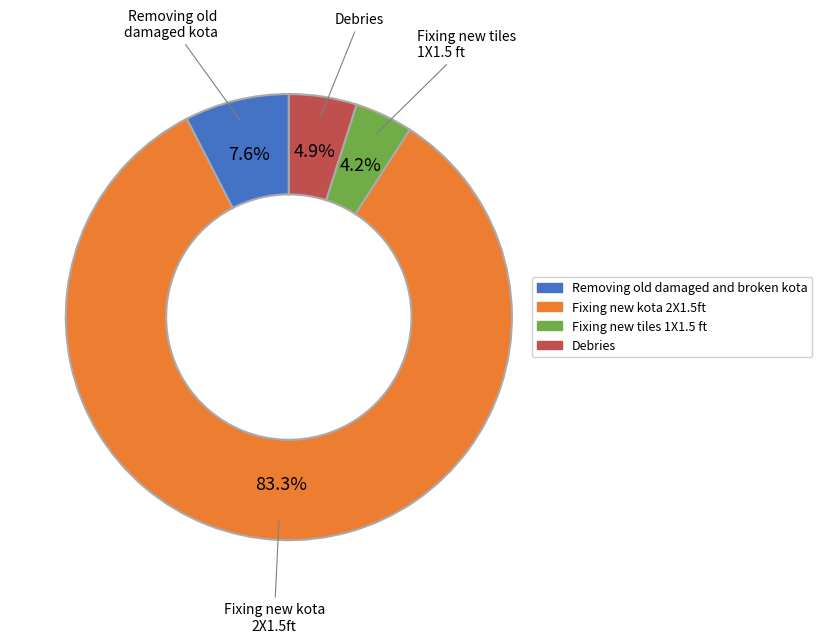

Is there any slice that represents more than half of the pie?

Yes